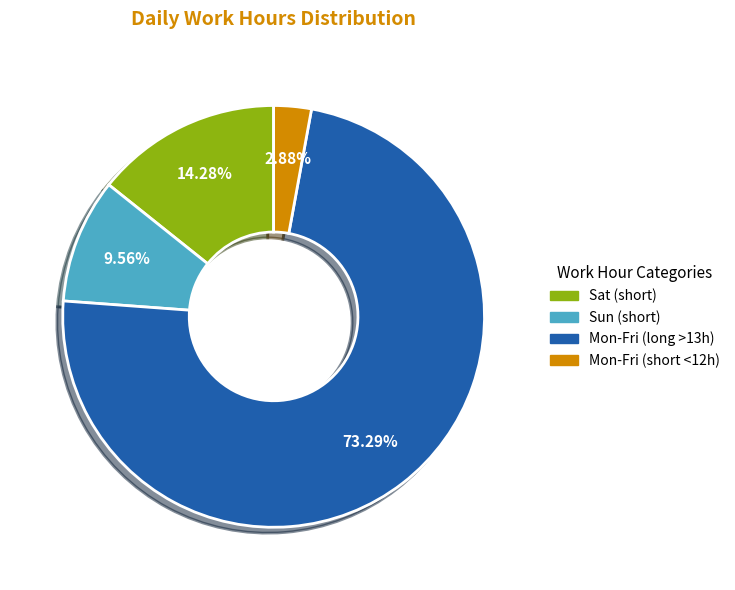

Is there any slice that represents more than half of the pie?

Yes